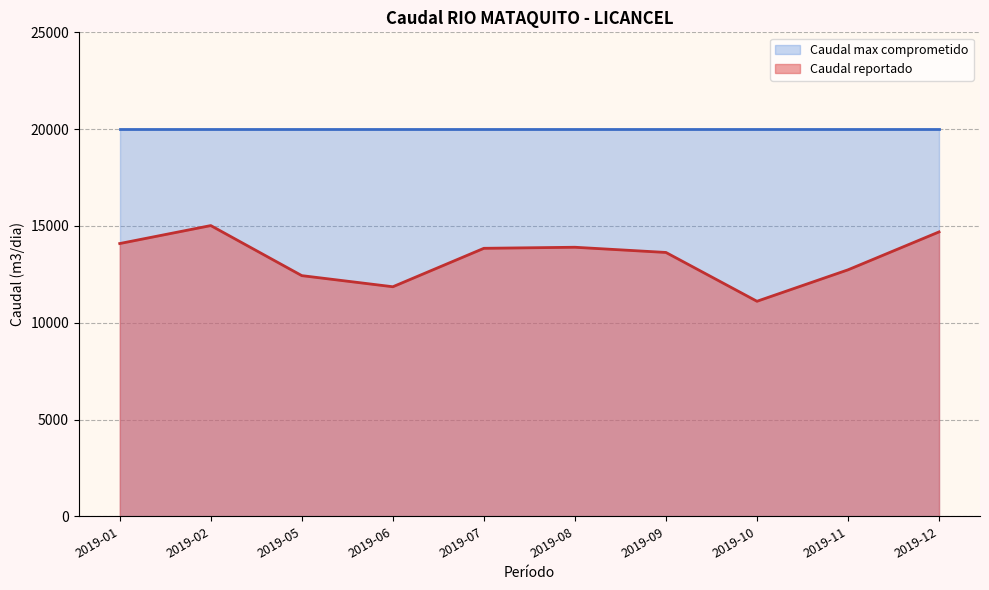

True or false: Caudal max comprometido and Caudal reportado cross at least once.

False